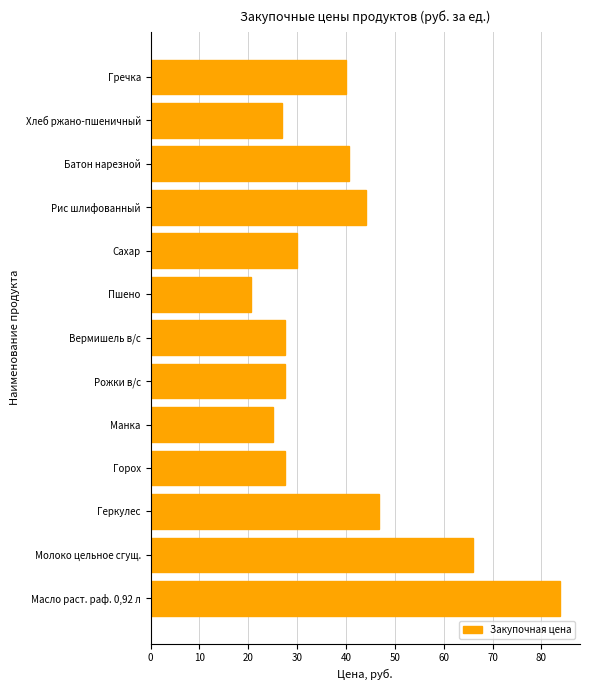

What is the sum of all values?

505.7